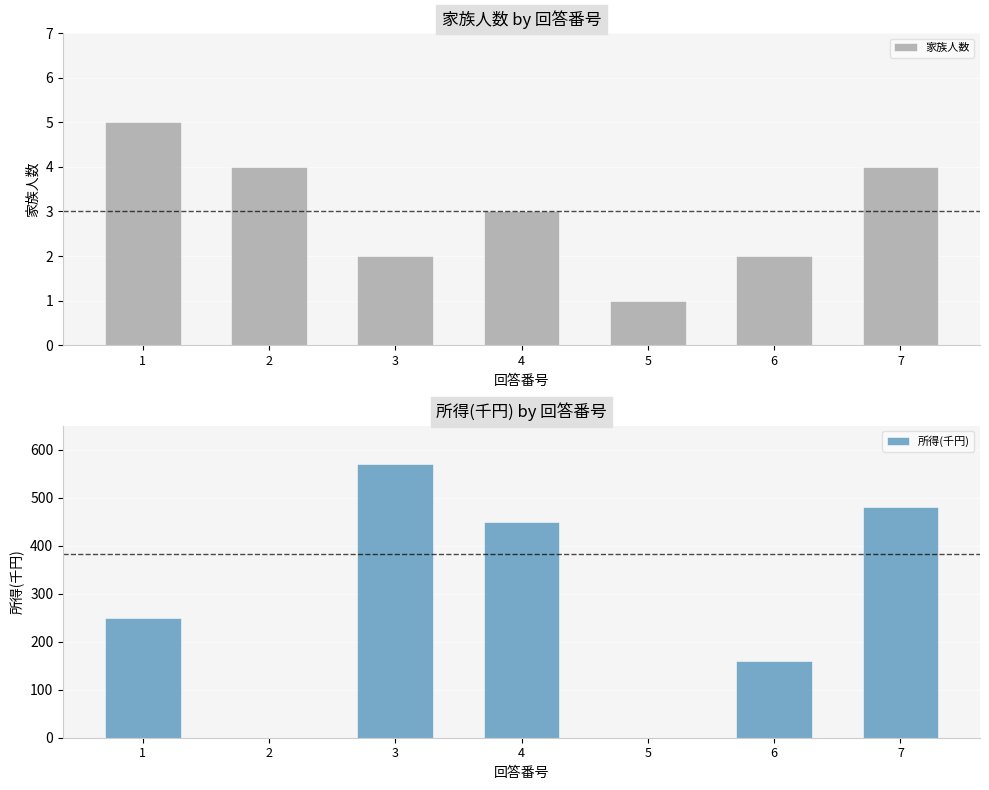

At which label does the data first exceed 3?

1